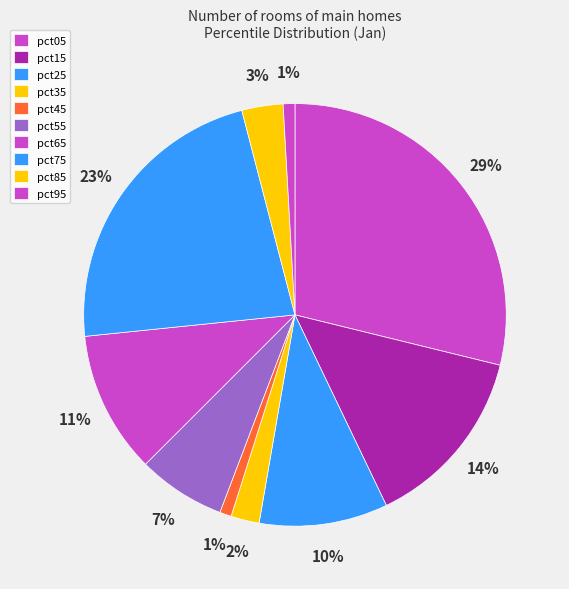

Is there a majority slice in this chart?

No